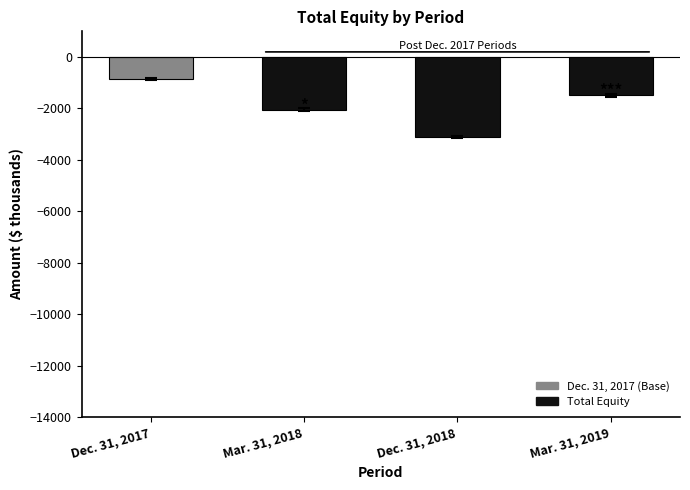

What is the difference between the maximum and minimum values?

2260